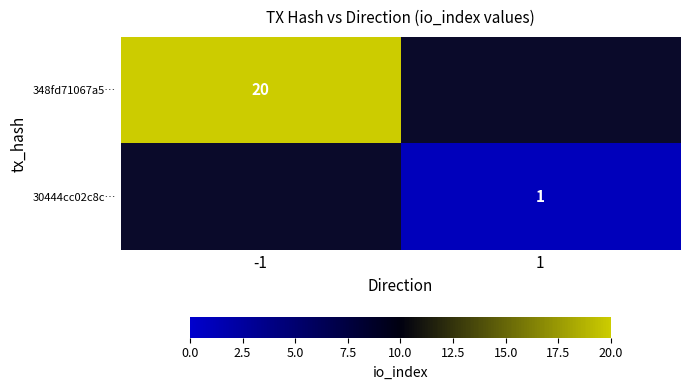

How many distinct data groups are displayed?

2